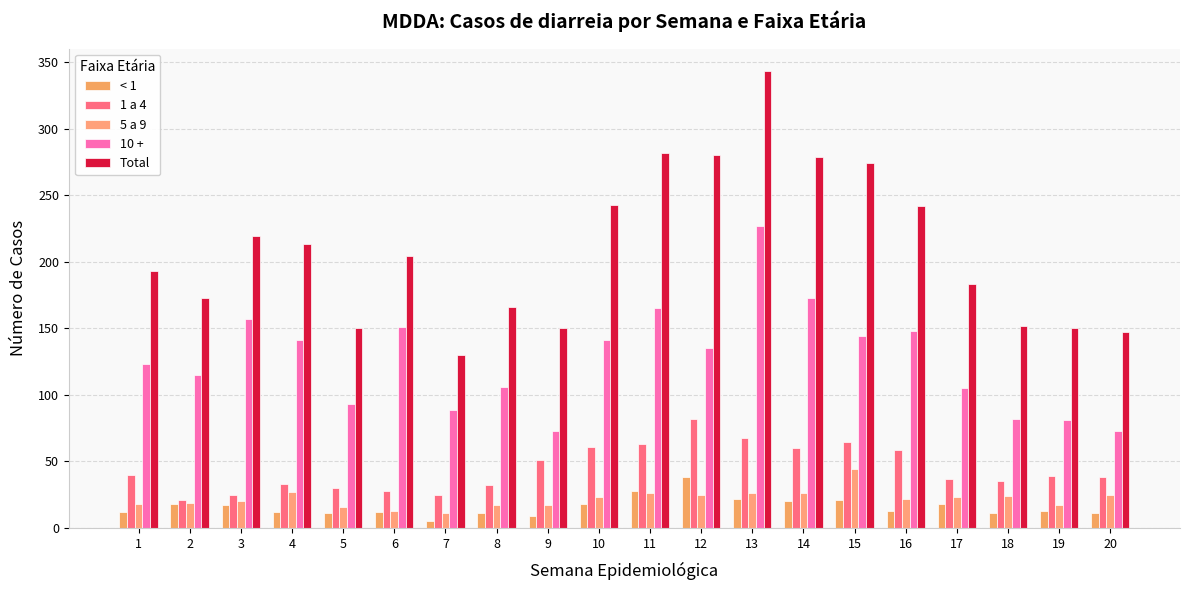

Reading left to right, list all the values displayed in this chart.

< 1: 12	18	17	12	11	12	5	11	9	18	28	38	22	20	21	13	18	11	13	11
1 a 4: 40	21	25	33	30	28	25	32	51	61	63	82	68	60	65	59	37	35	39	38
5 a 9: 18	19	20	27	16	13	11	17	17	23	26	25	26	26	44	22	23	24	17	25
10 +: 123	115	157	141	93	151	89	106	73	141	165	135	227	173	144	148	105	82	81	73
Total: 193	173	219	213	150	204	130	166	150	243	282	280	343	279	274	242	183	152	150	147